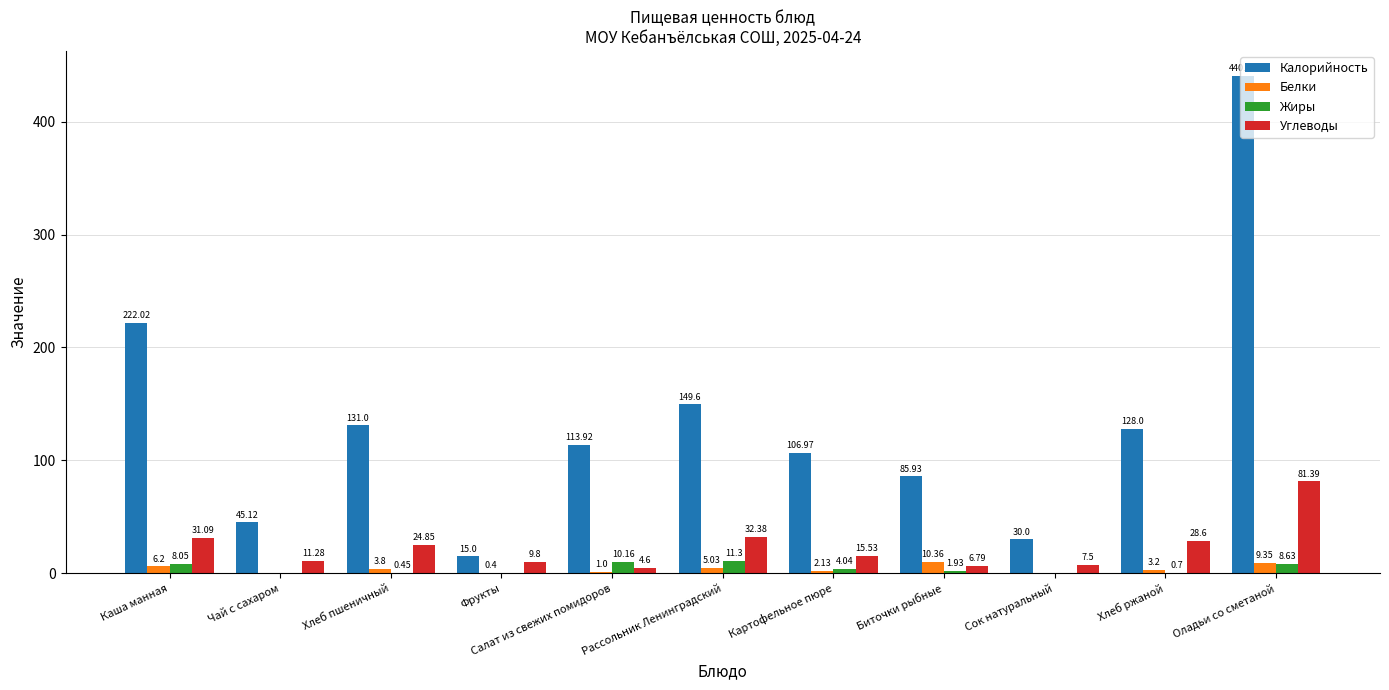

At which label does Калорийность first exceed 113?

Каша манная